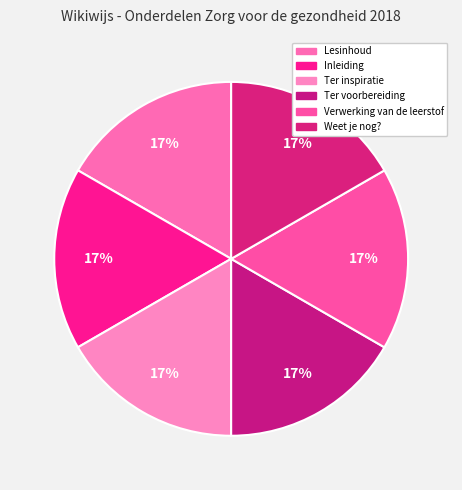

Is it true that Verwerking van de leerstof is 23% of the pie?

False